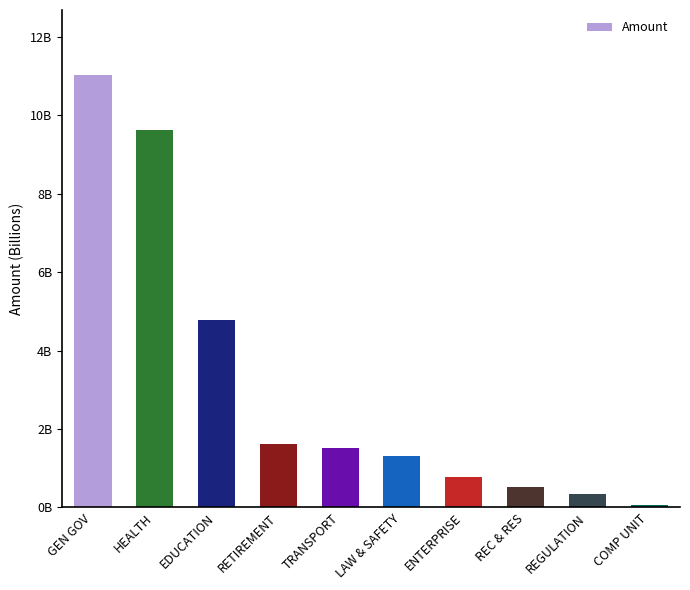

Approximately how many times larger is the value at REC & RES compared to RETIREMENT?

0.3